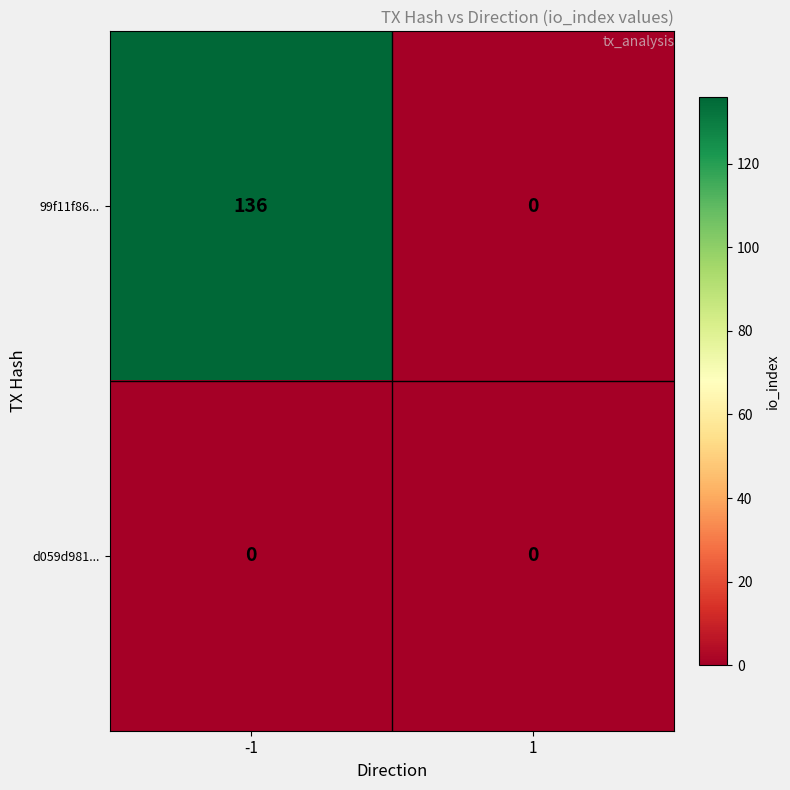

Reading left to right, what are all the values shown in this chart?

99f11f86...: -1=136	1=0
d059d981...: -1=0	1=0